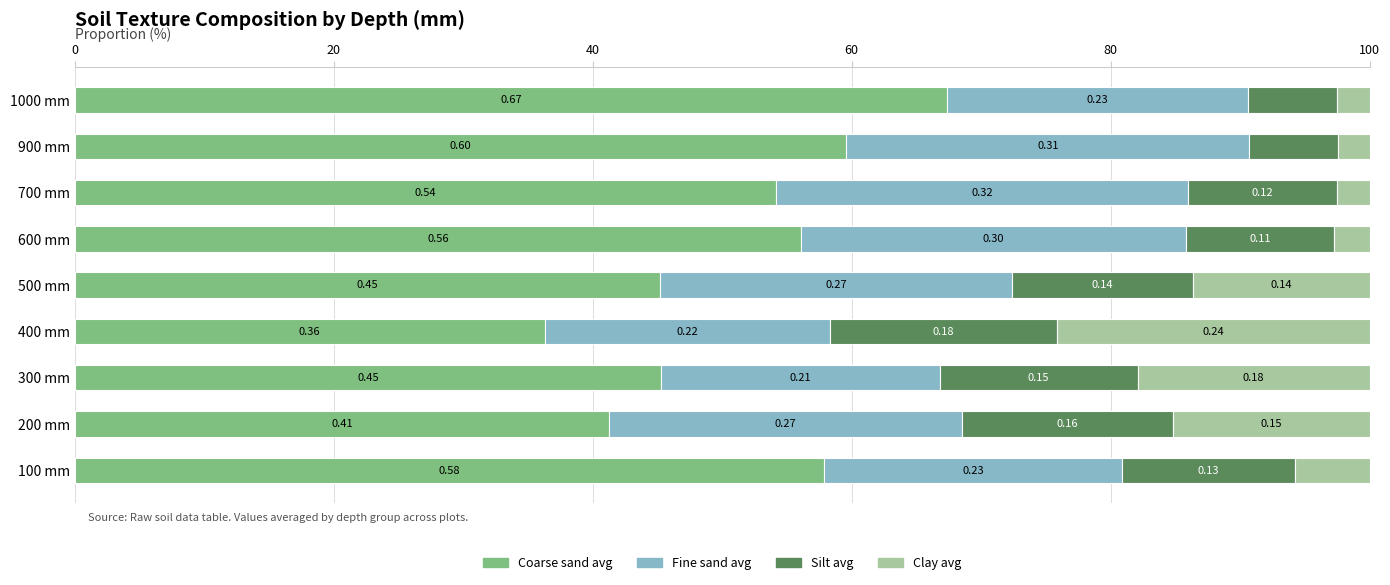

What are all the series names shown in the legend?

Coarse sand avg, Fine sand avg, Silt avg, Clay avg